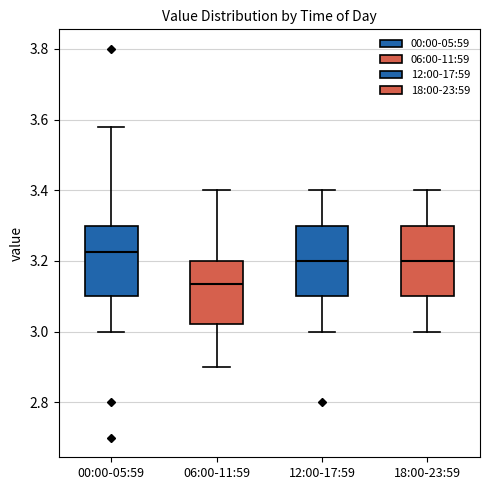

Reading left to right, read every box against the y-axis: the position of its median line, the range the box covers, and the ends of its whiskers. The values are not printed on the chart, so give them approximately, as read against the axis.

00:00-05:59: median 3.22, box 3.10 to 3.30, whiskers 3.00 to 3.58
06:00-11:59: median 3.14, box 3.02 to 3.20, whiskers 2.90 to 3.40
12:00-17:59: median 3.20, box 3.10 to 3.30, whiskers 3.00 to 3.40
18:00-23:59: median 3.20, box 3.10 to 3.30, whiskers 3.00 to 3.40